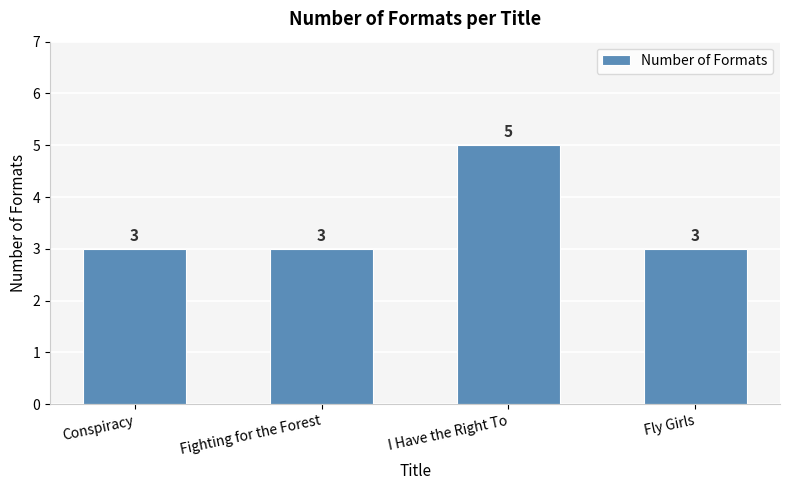

What is the label of the 3rd bar from the left?

I Have the Right To